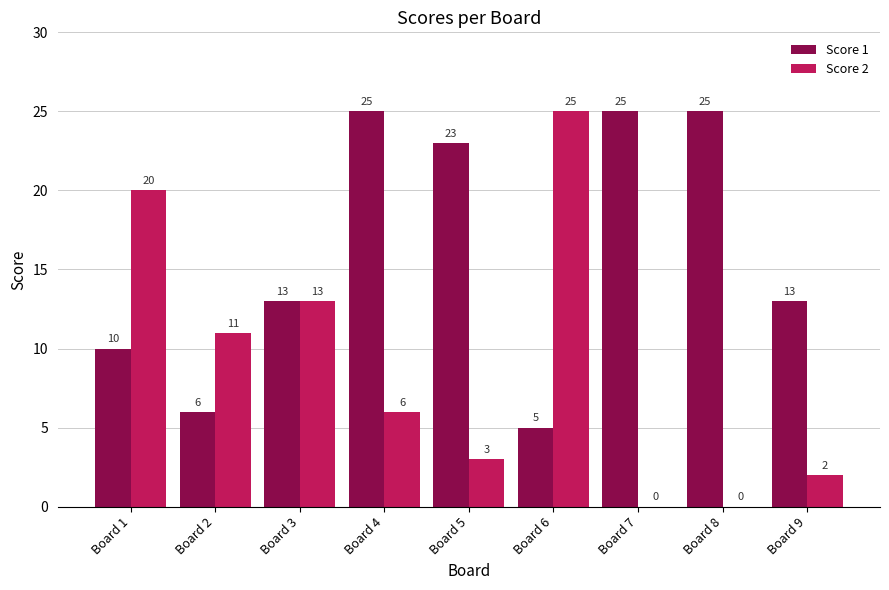

Is the value of Score 1 at Board 6 greater than the value of Score 2 at Board 4?

No